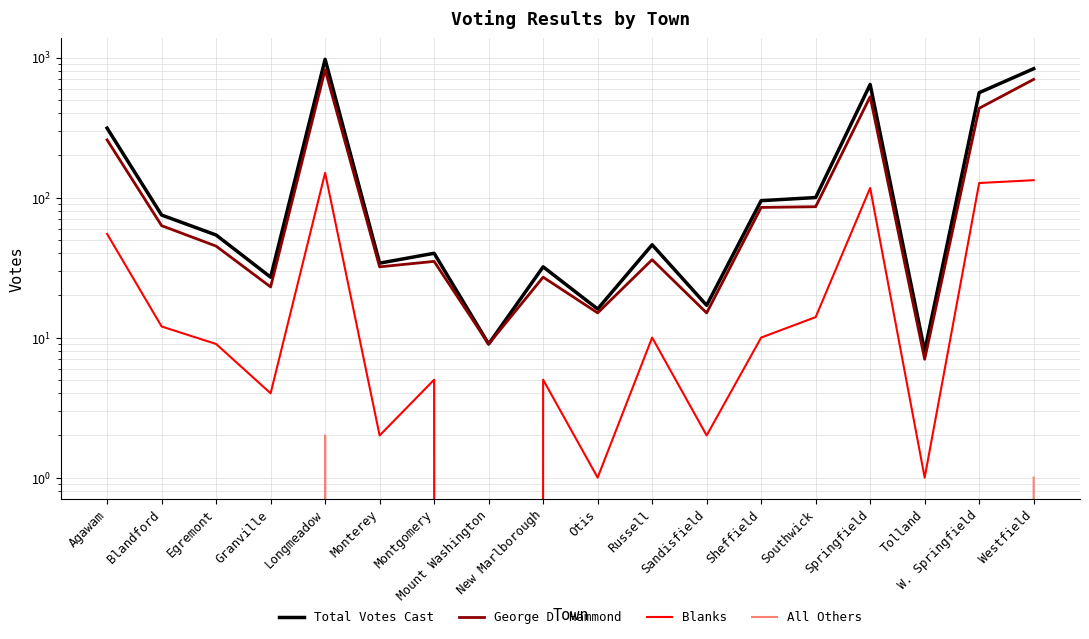

Where does the George D. Hammond series first go above 45?

Agawam